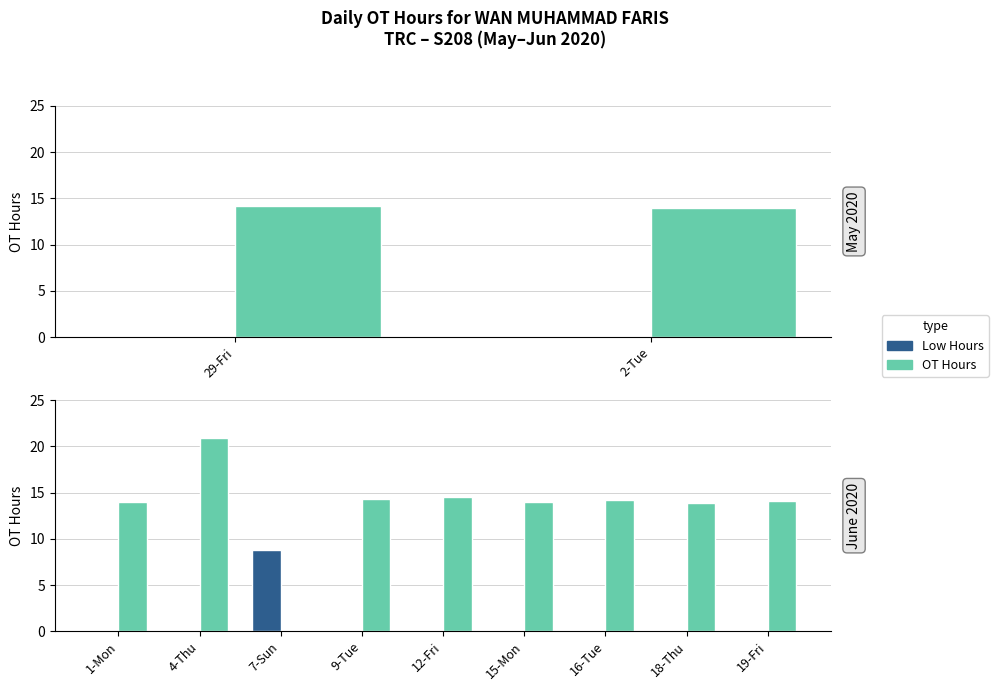

The Low Hours series shows 0.0 at 4-Thu. True or false?

True